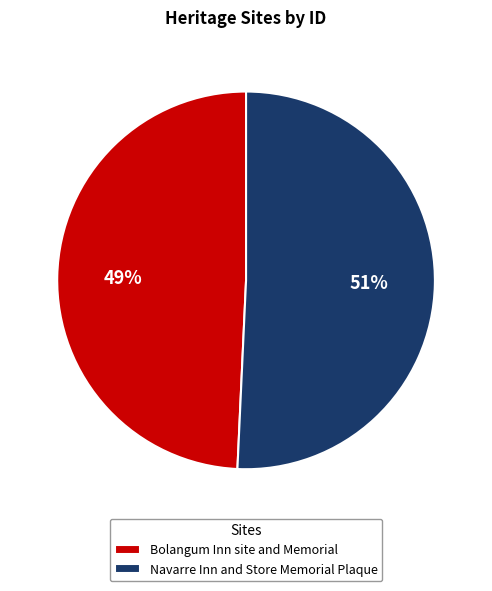

Which category accounts for the majority?

Navarre Inn and Store Memorial Plaque